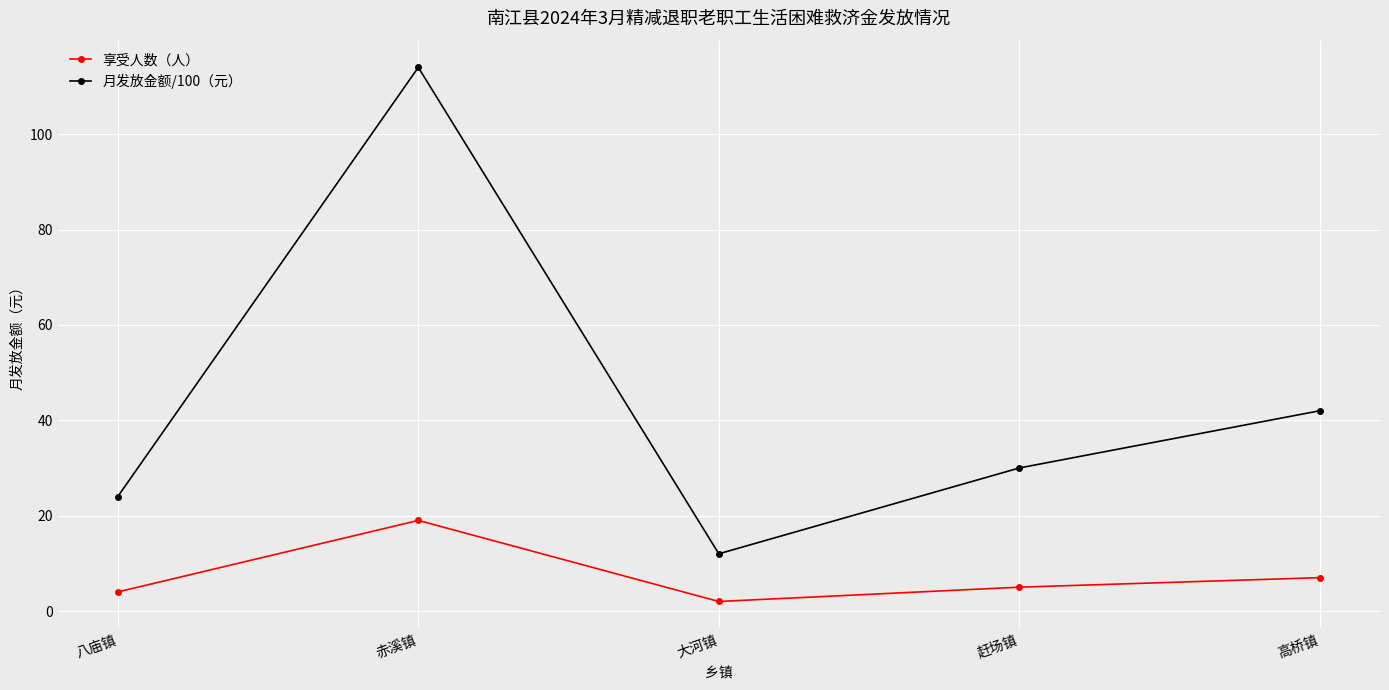

What is the smallest value displayed?

2